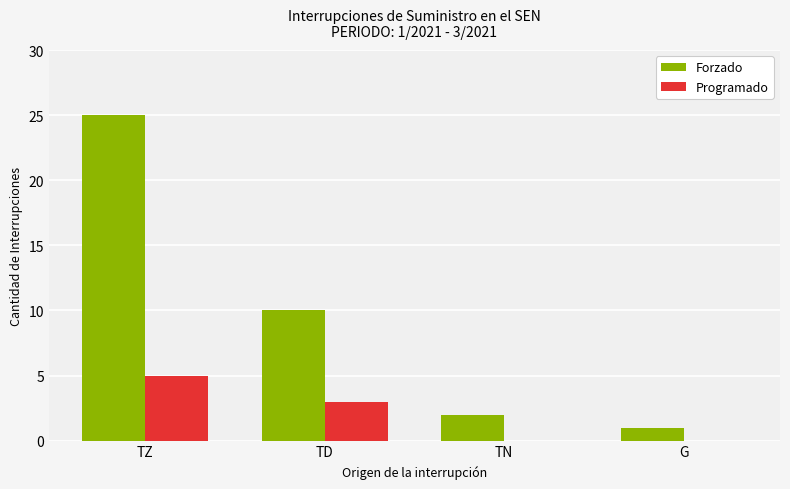

At which category is the sum across all series the highest?

TZ